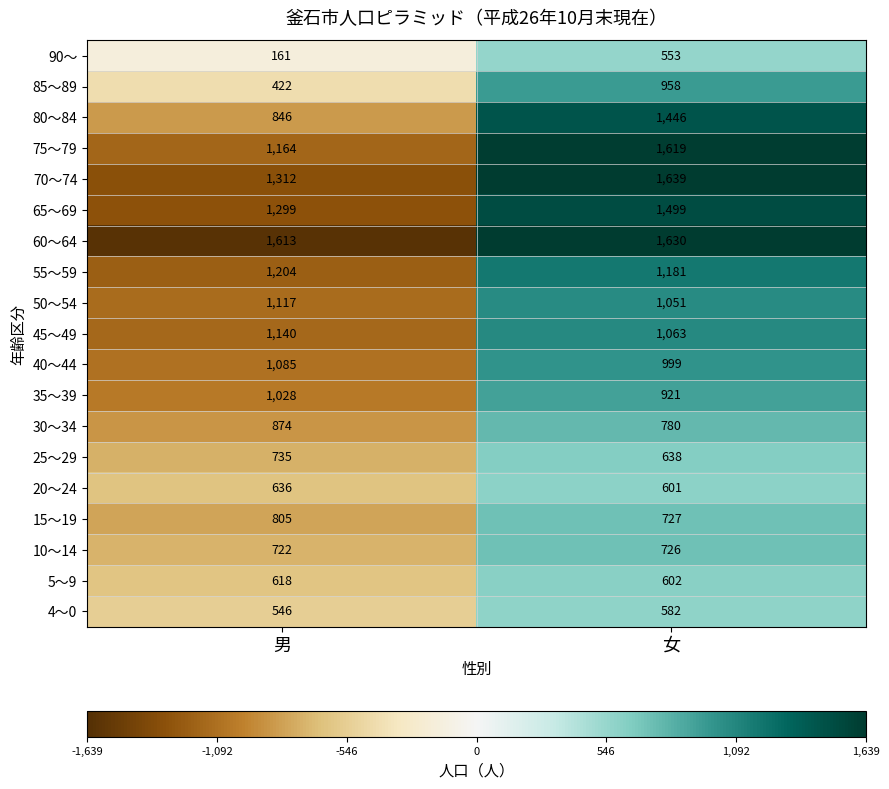

How many data points in 85～89 are less than 958?

1